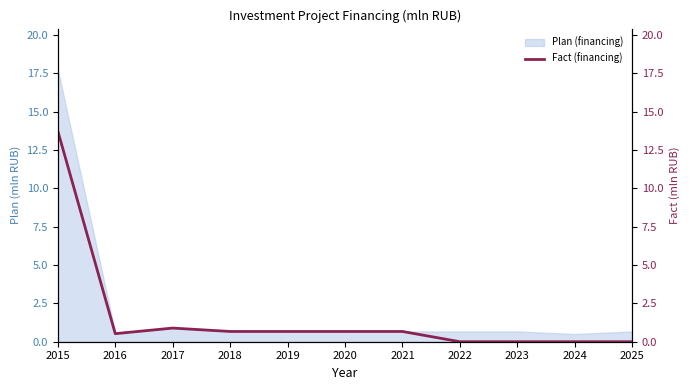

What is the sum of the values at 2018 and 2016?

1.2